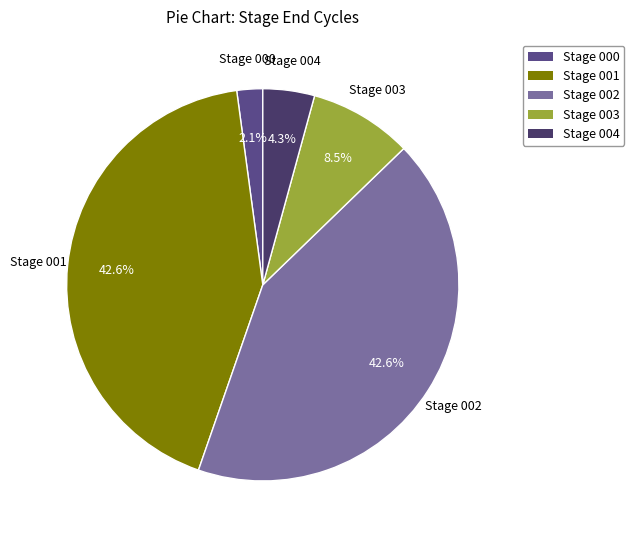

Combined, what portion of the pie is Stage 000 and Stage 004?

6.4%